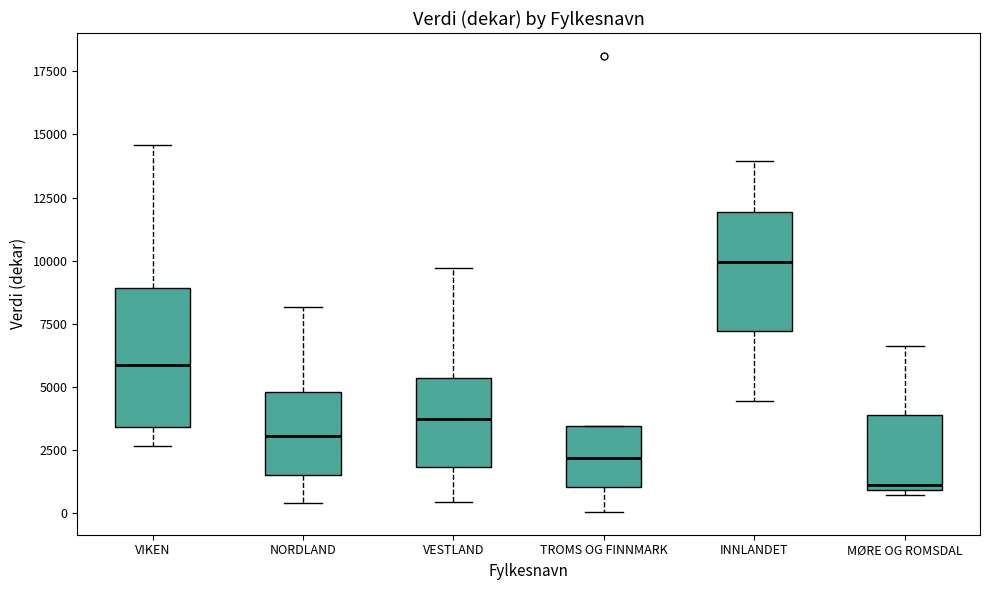

Which box has the lowest median line?

MØRE OG ROMSDAL